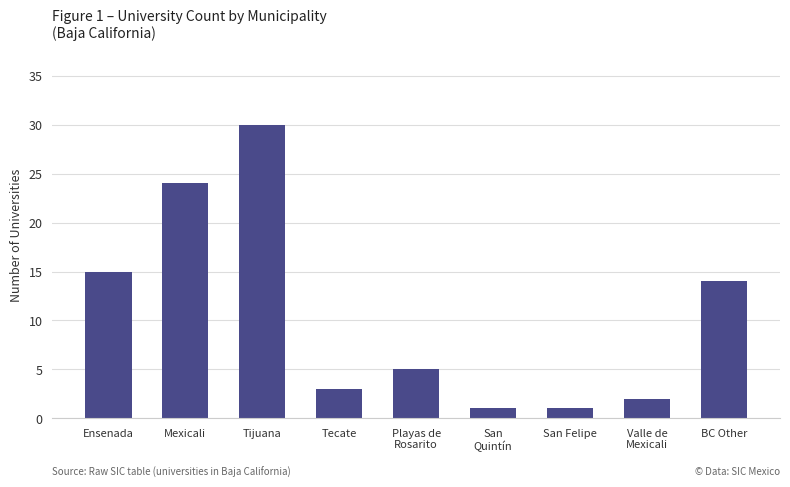

Reading right to left, transcribe all the data shown in this chart.

BC Other=14	Valle de
Mexicali=2	San Felipe=1	San
Quintín=1	Playas de
Rosarito=5	Tecate=3	Tijuana=30	Mexicali=24	Ensenada=15